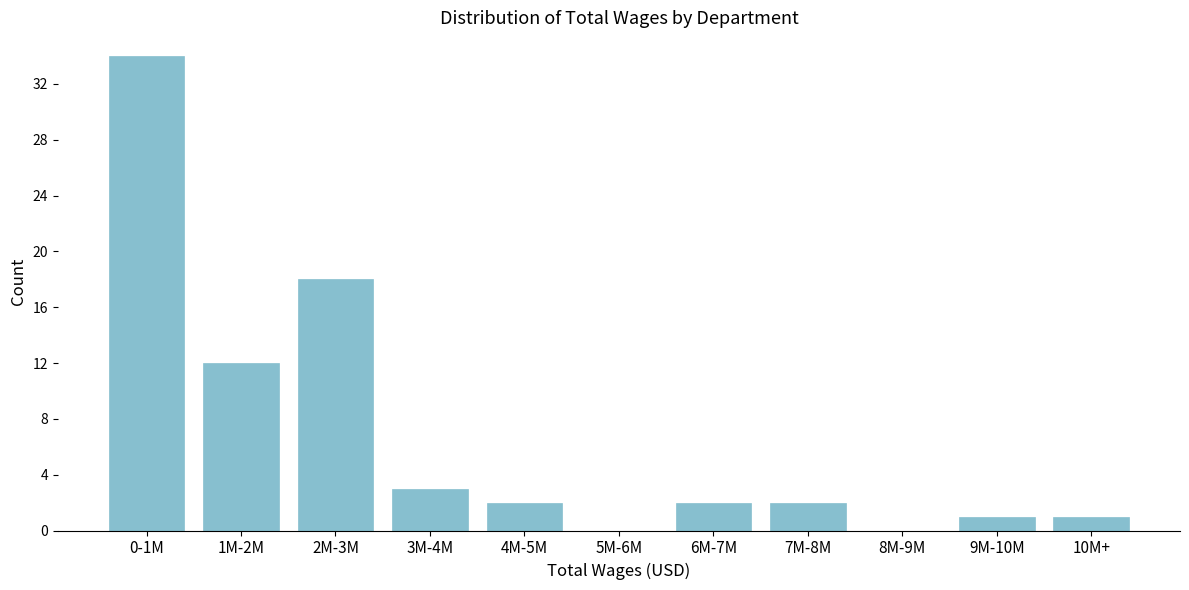

Reading left to right, transcribe all the data shown in this chart.

0-1M=34	1M-2M=12	2M-3M=18	3M-4M=3	4M-5M=2	5M-6M=0	6M-7M=2	7M-8M=2	8M-9M=0	9M-10M=1	10M+=1